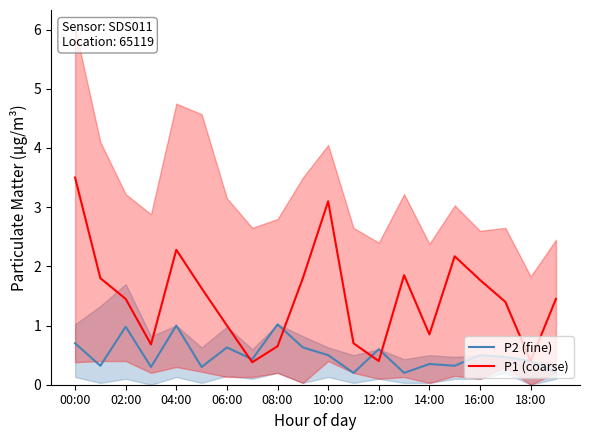

The value of P1 (coarse) at 16:00 is 3.2. True or false?

False